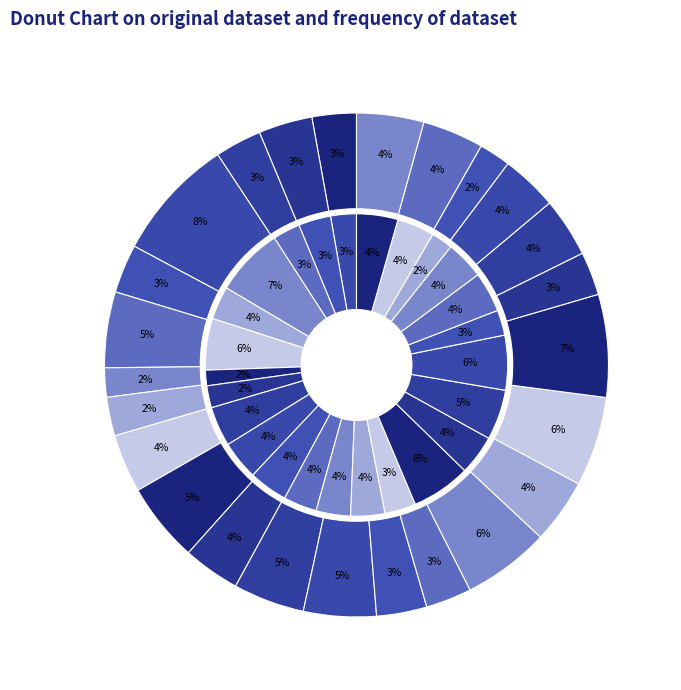

Combined, do ΛΕΓΑΚΗΣ and ΜΑΛΙΤΑ account for over 50%?

No